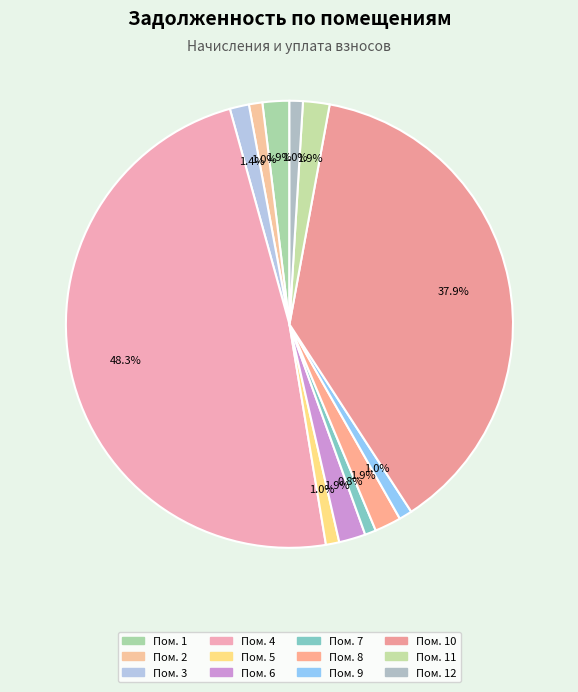

Rank the categories by value from highest to lowest.

4, 10, 1, 6, 11, 8, 3, 2, 5, 12, 9, 7